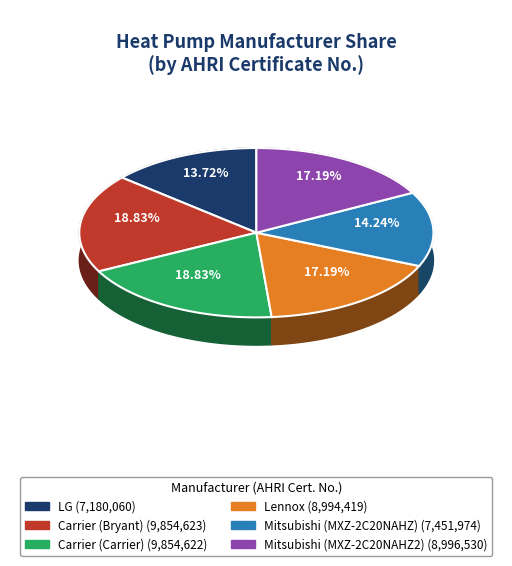

What is the ratio of the value at Lennox to the value at Mitsubishi (MXZ-2C20NAHZ)?

1.2